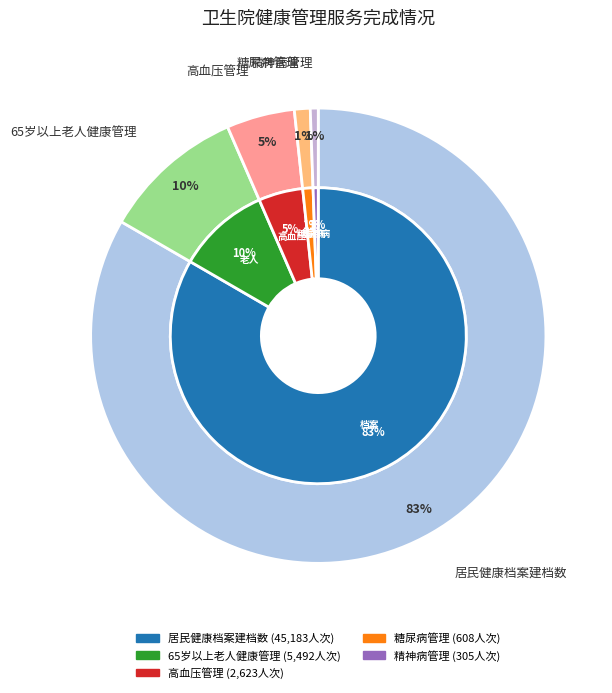

To the nearest percent, what is the combined percentage of 精神病管理 and 65岁以上老人健康管理?

11%